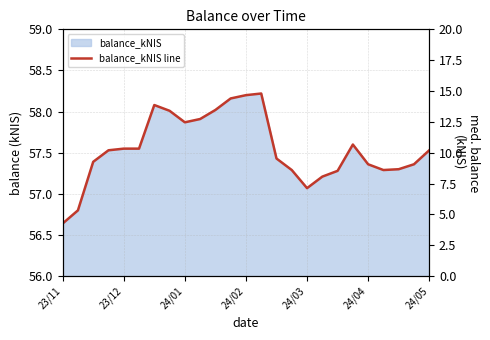

What is the total value across all series at 24/02?

72.9